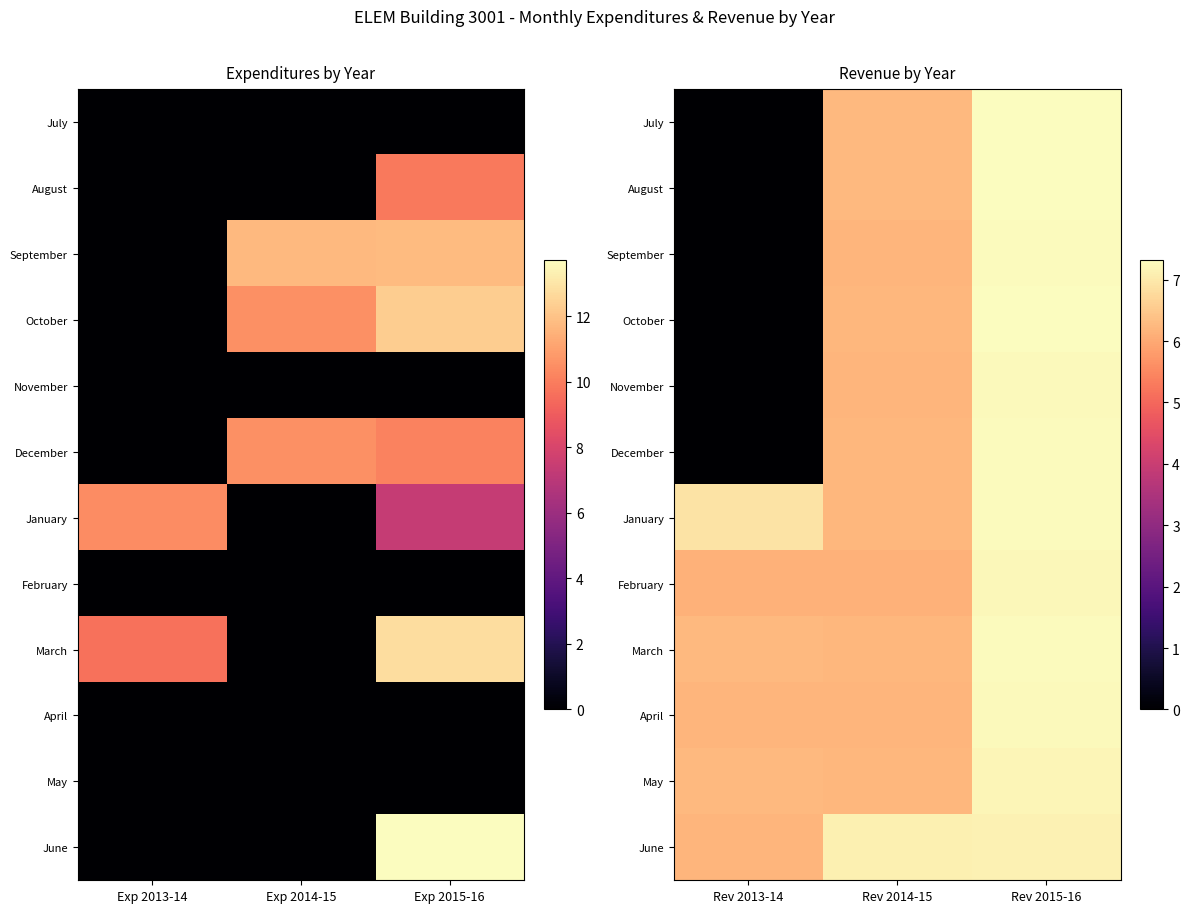

Which series has the largest total across all categories?

June